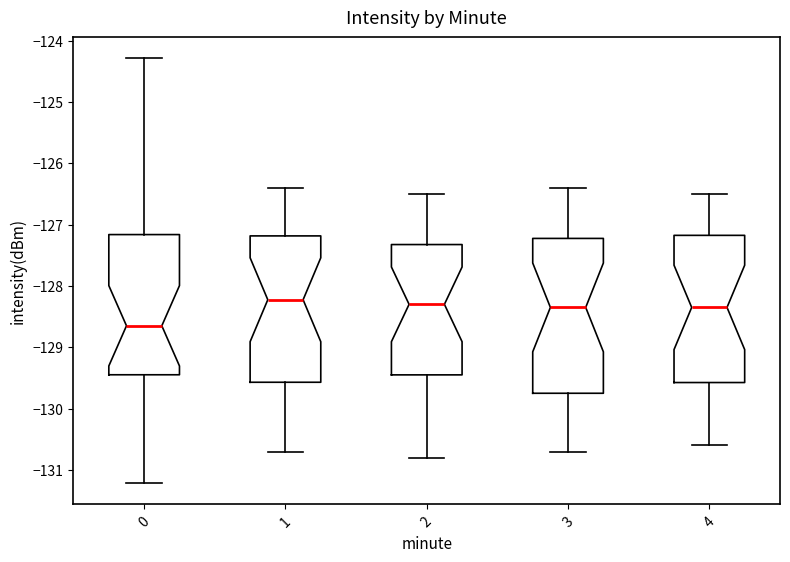

Reading left to right, transcribe this box plot: for each box, give where its median line is, the range the box spans, and where its two whiskers end, as read against the y-axis. The values are not printed on the chart, so give them approximately, as read against the axis.

0: median -128.6, box -129.4 to -127.2, whiskers -131.2 to -124.3
1: median -128.2, box -129.6 to -127.2, whiskers -130.7 to -126.4
2: median -128.3, box -129.4 to -127.3, whiskers -130.8 to -126.5
3: median -128.3, box -129.7 to -127.2, whiskers -130.7 to -126.4
4: median -128.3, box -129.6 to -127.2, whiskers -130.6 to -126.5